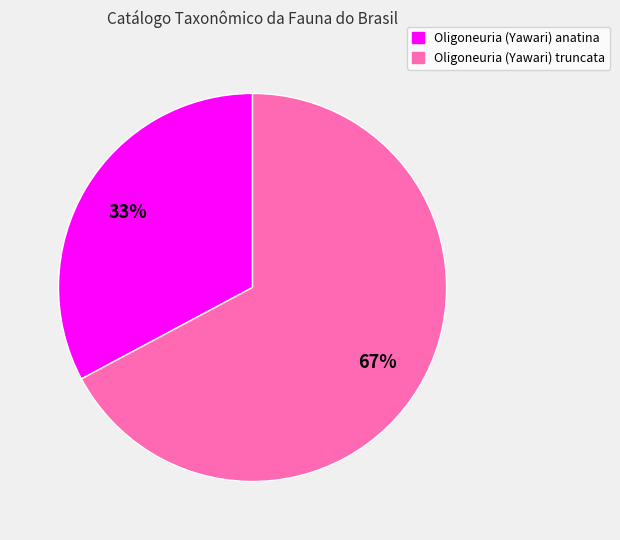

Is there a majority slice in this chart?

Yes